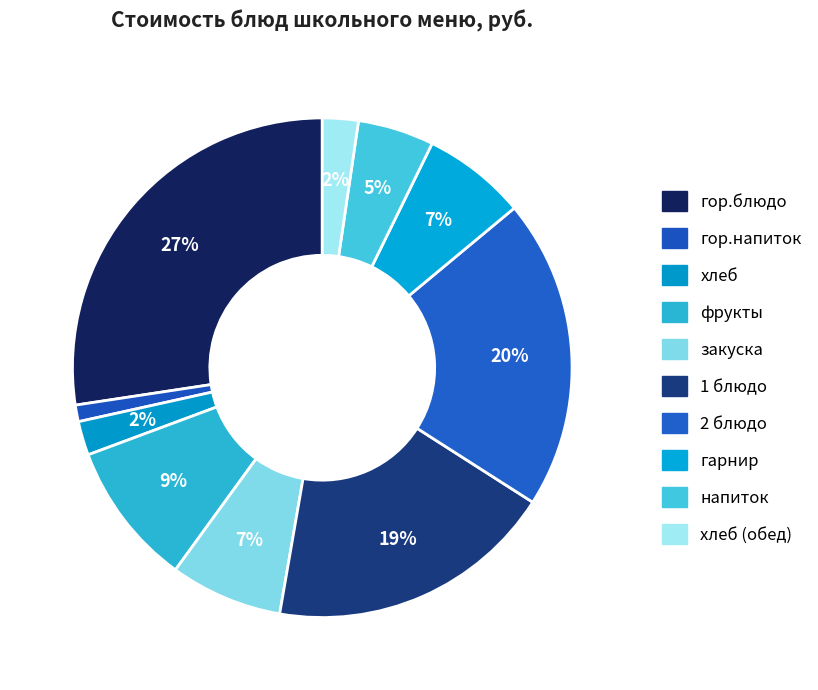

How many segments does this pie chart have?

10